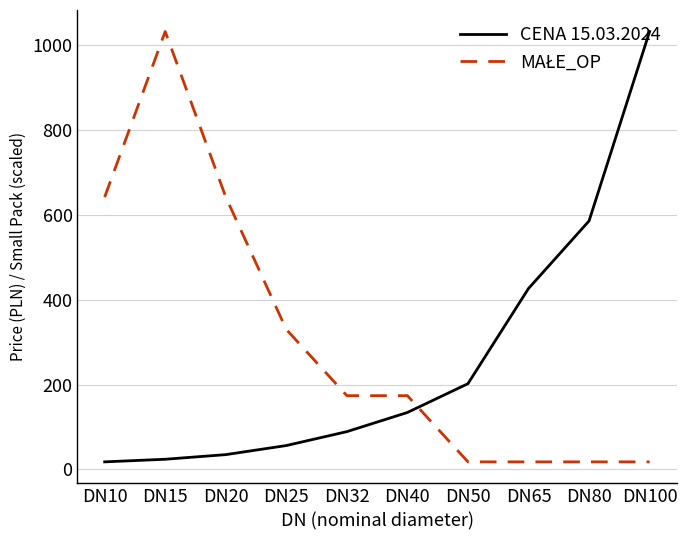

What is the maximum value for CENA 15.03.2024?

1032.9